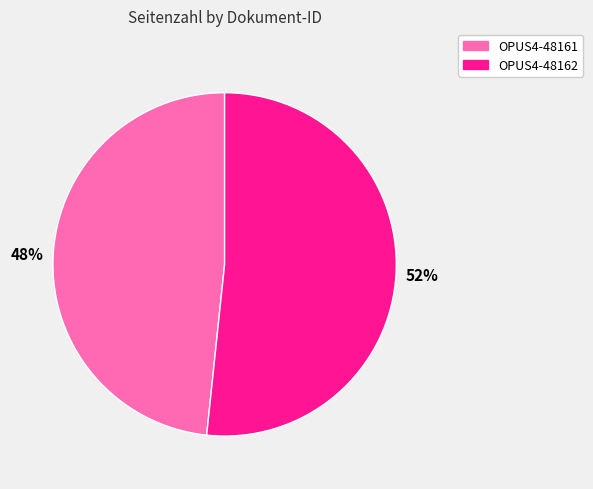

What is the smallest slice in the pie chart?

OPUS4-48161